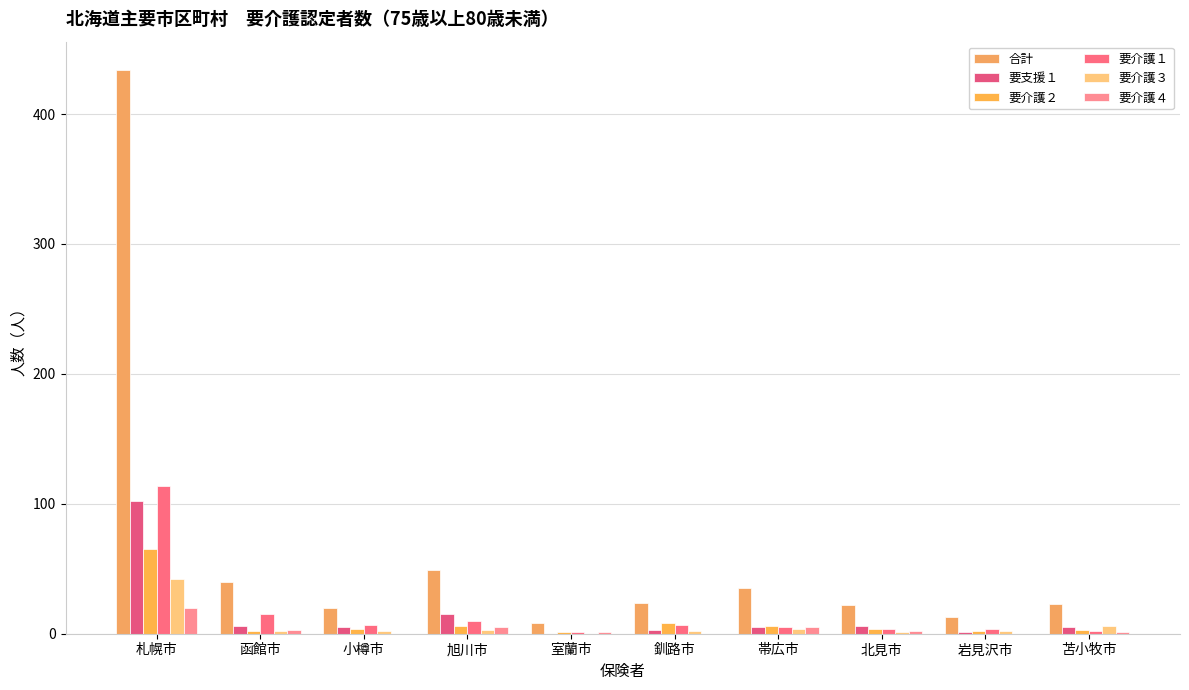

Between 函館市 and 帯広市, which series saw the biggest shift?

要介護１